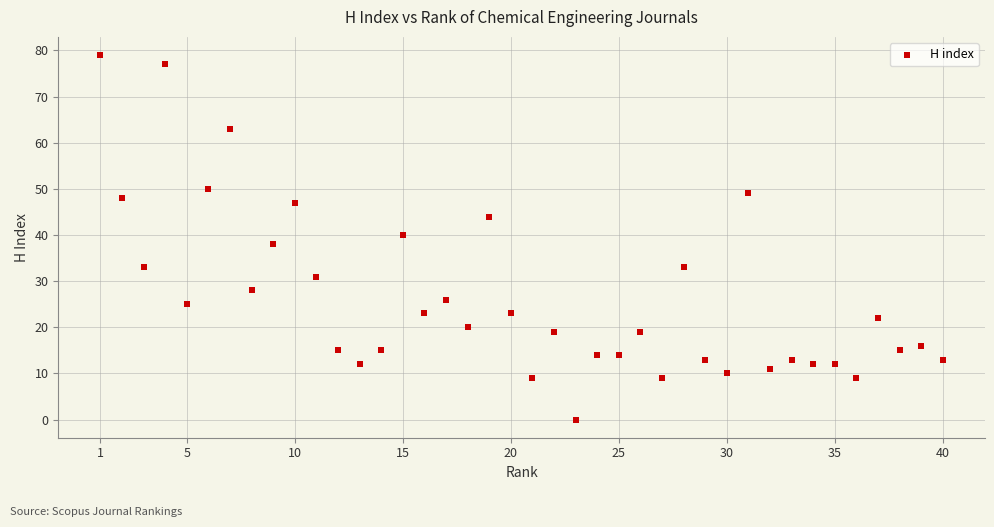

What is the range of X values (max minus min)?

39